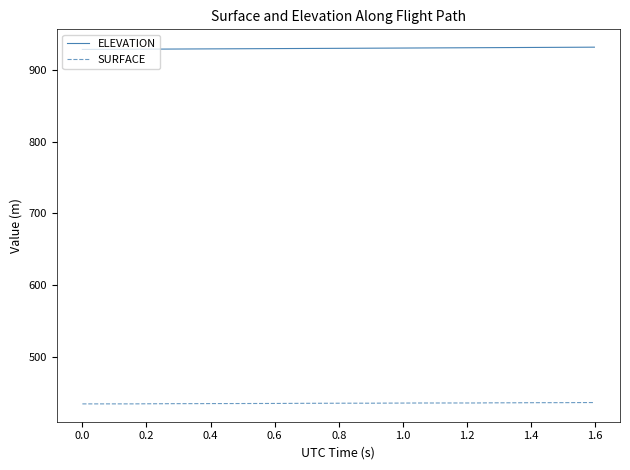

Which series has the largest total across all categories?

ELEVATION